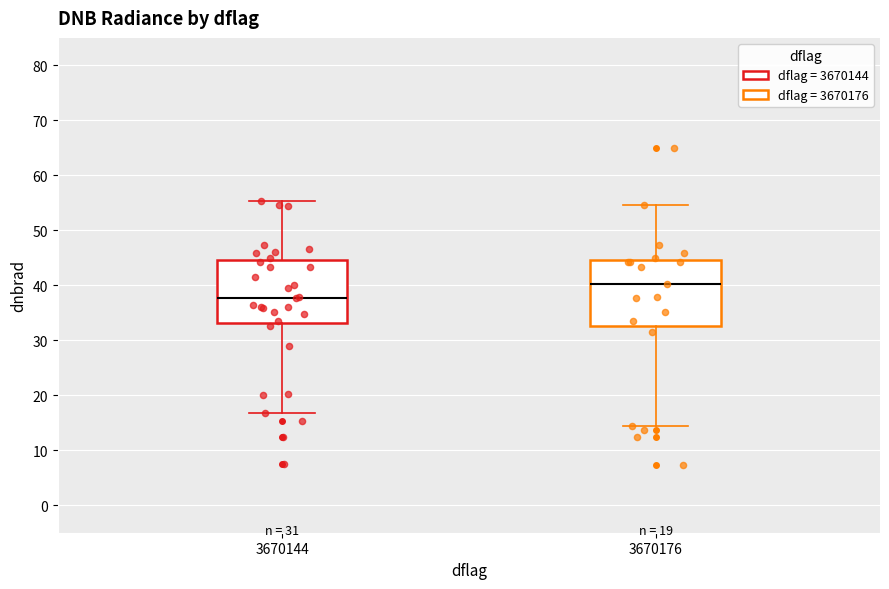

Which box's median line is the highest?

3670176